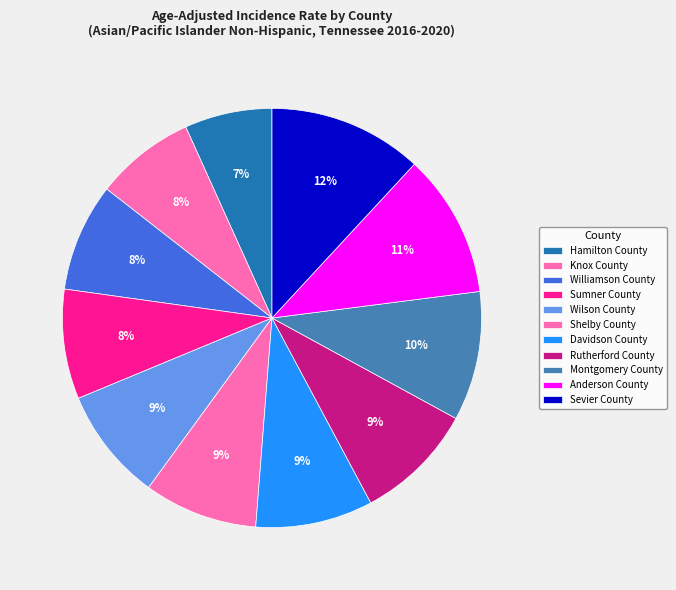

What is the change in value from Rutherford County to Montgomery County?

+21.5